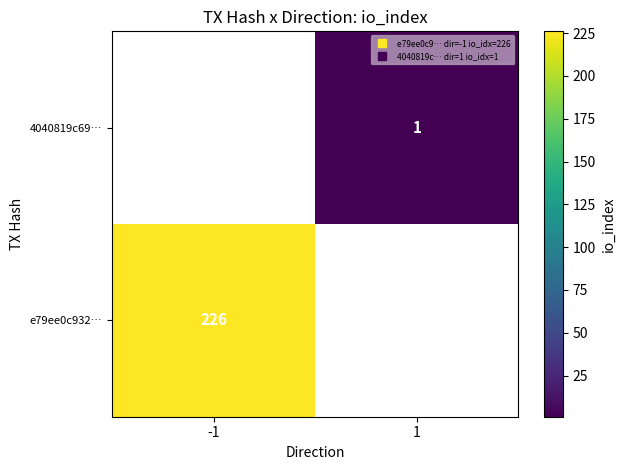

Rank the categories by 4040819c69… value from lowest to highest.

-1, 1